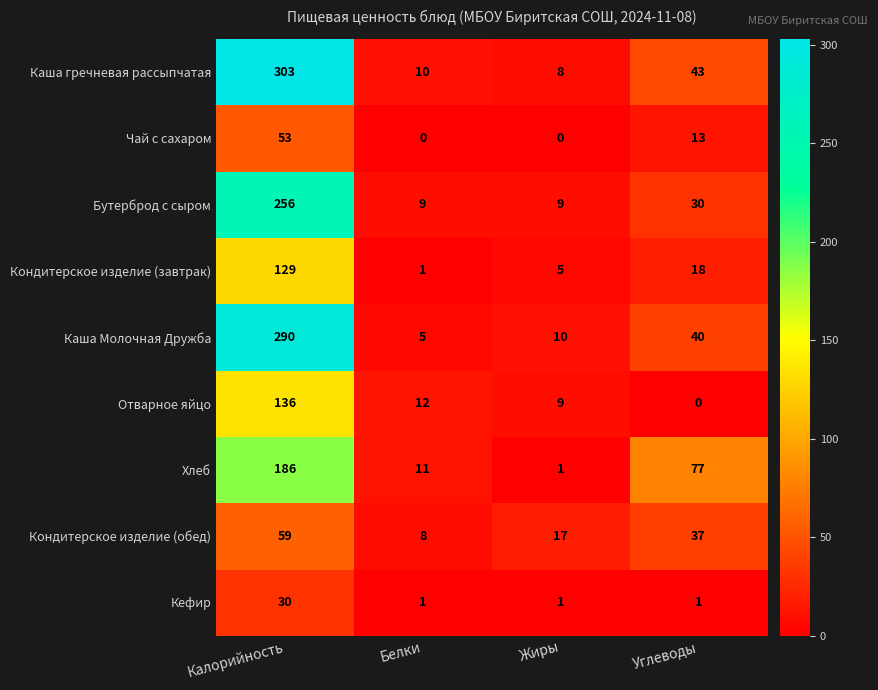

True or false: Чай с сахаром has a value of 84 at Калорийность.

False